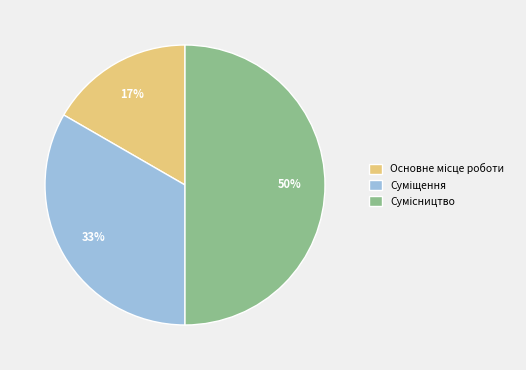

To the nearest percent, what is the average slice percentage?

33%